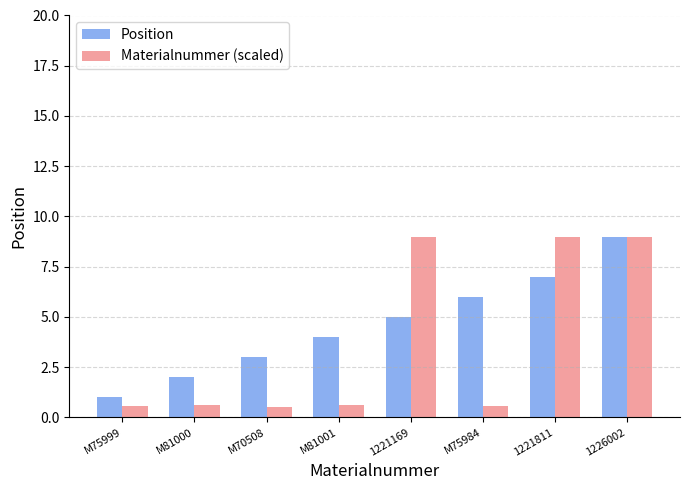

What is the sum of all Position values?

37.0